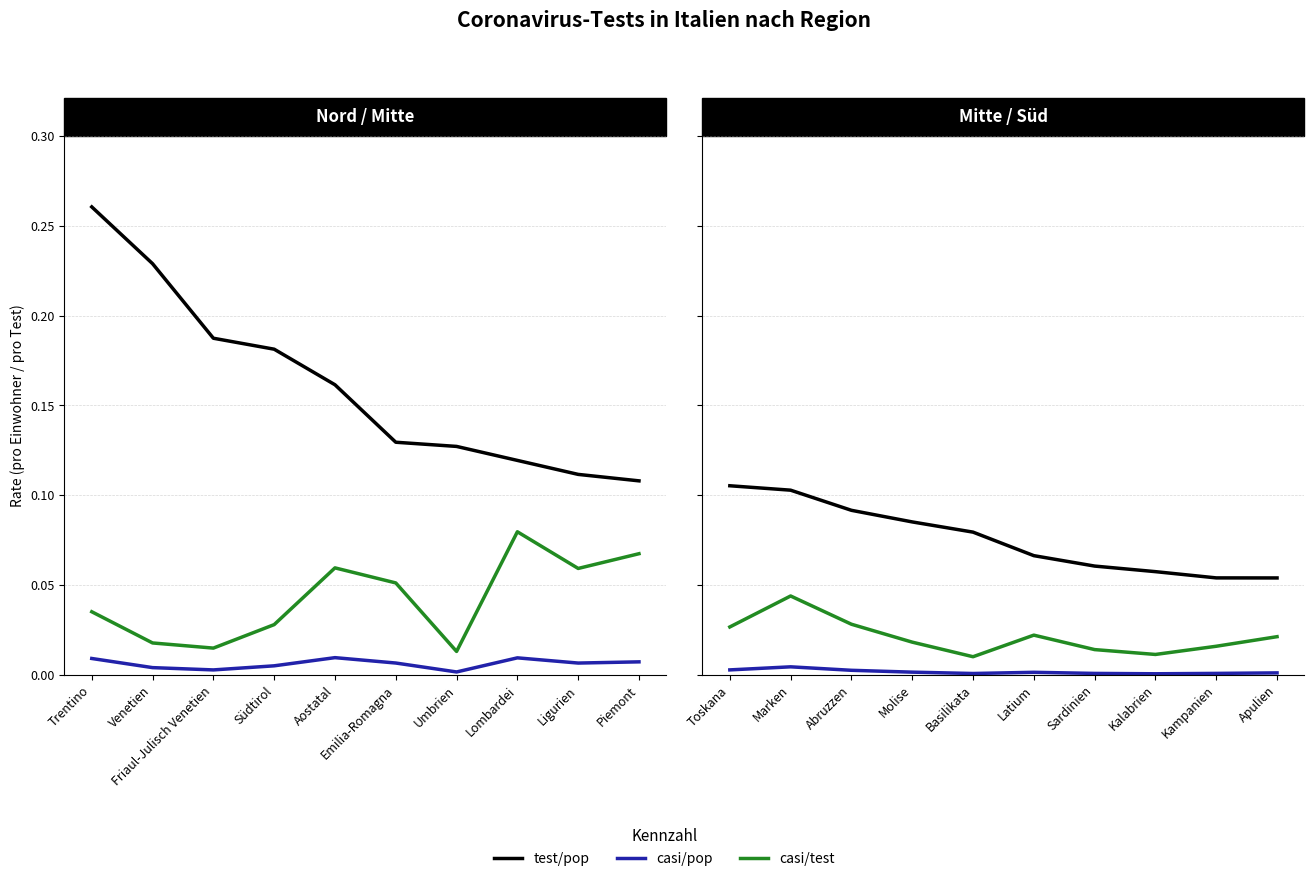

True or false: casi/test and casi/pop cross at least once.

False